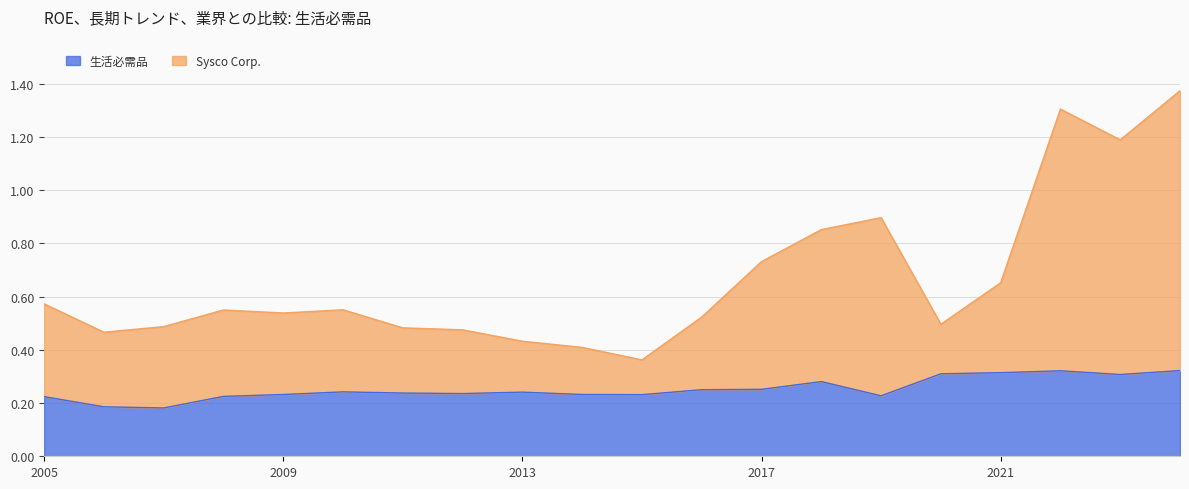

True or false: Sysco Corp. and 生活必需品 cross at least once.

False